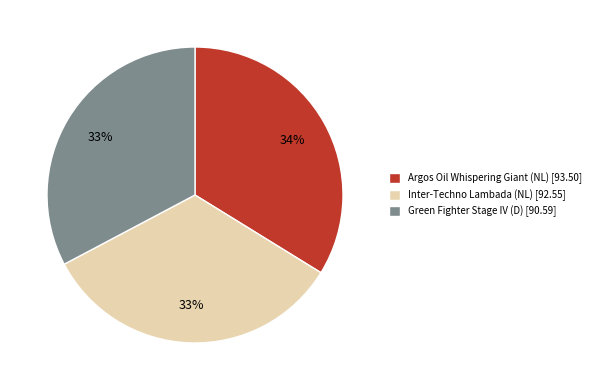

Count the number of slices in the pie.

3